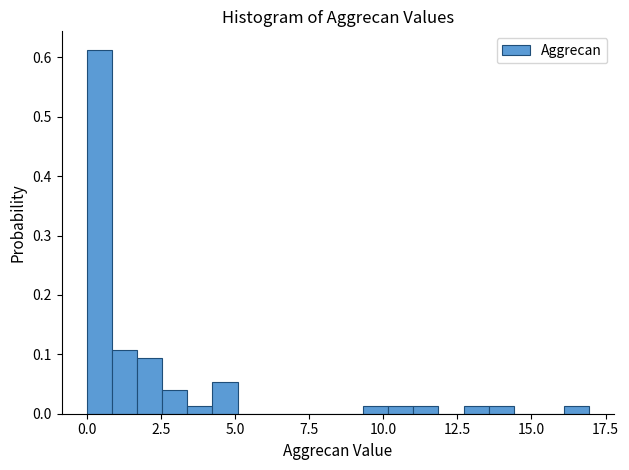

Around what value on the x-axis is the tallest bar? Give the approximate position of its centre, as read against the axis.

0.5